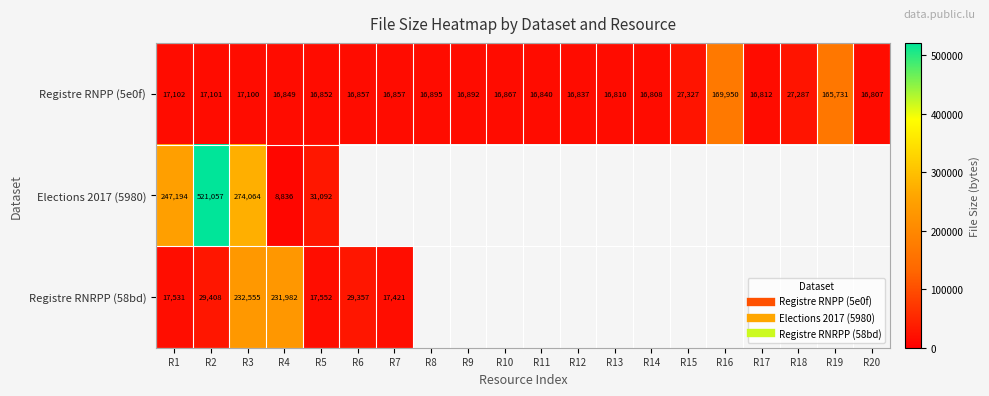

What is the maximum value shown in the chart?

521057.0